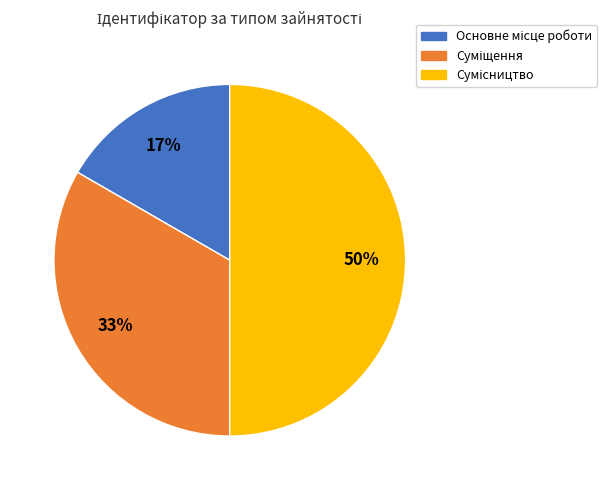

To the nearest percent, what is the difference between the largest and smallest slice percentages?

33%